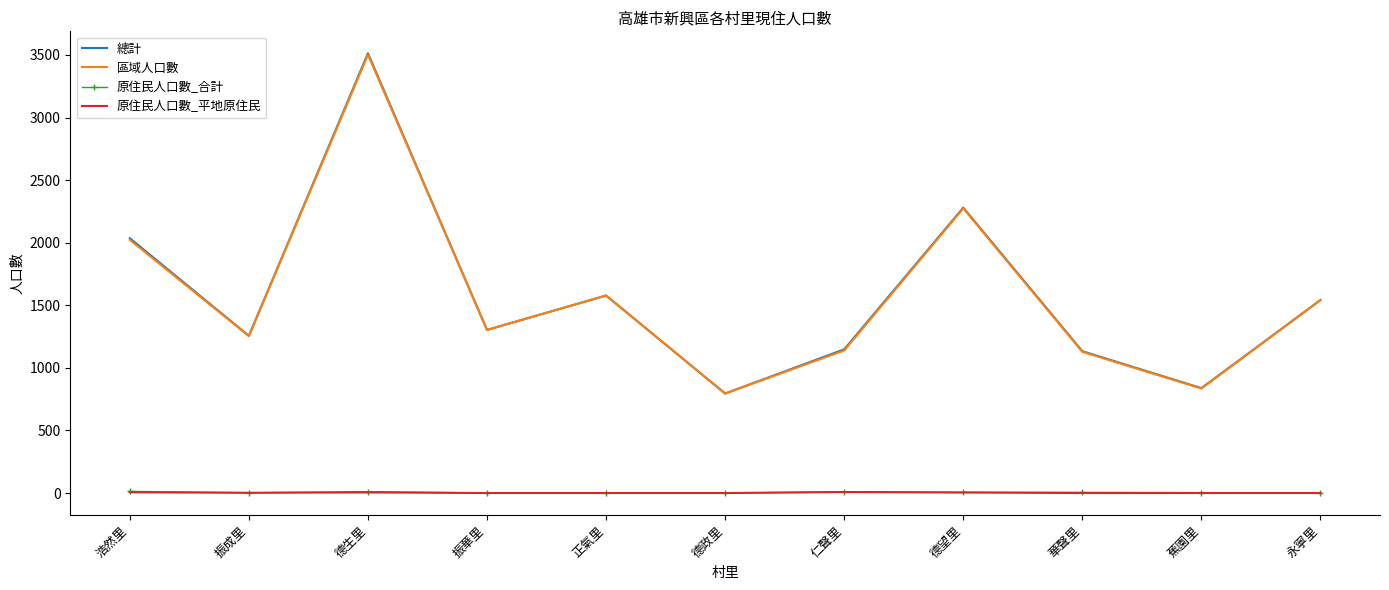

What position from the right is 德望里?

4